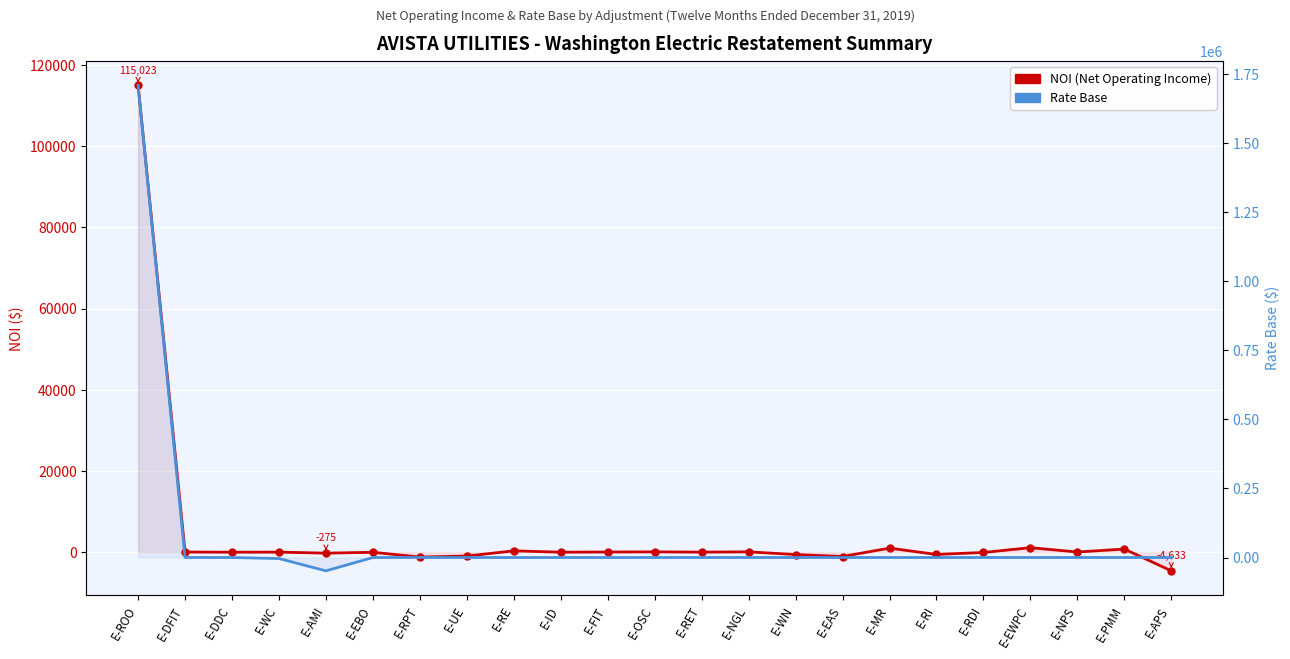

How many values in the Rate Base series exceed 0?

3